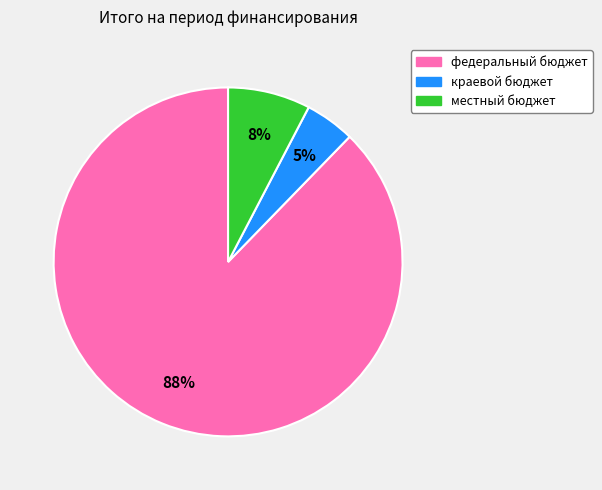

What percentage is the краевой бюджет slice, to the nearest percent?

5%